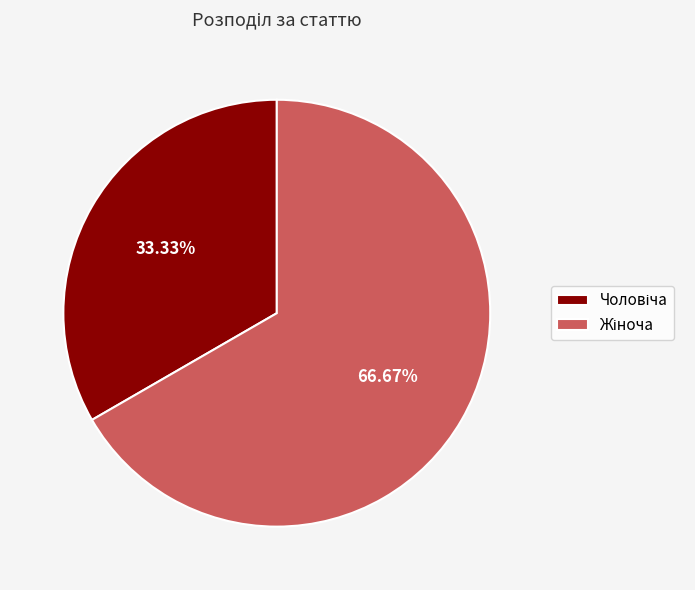

Does any single category account for the majority?

Yes